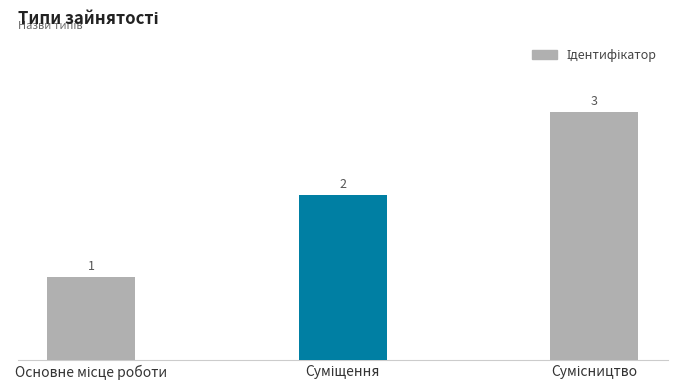

How many values are between 1 and 3?

3